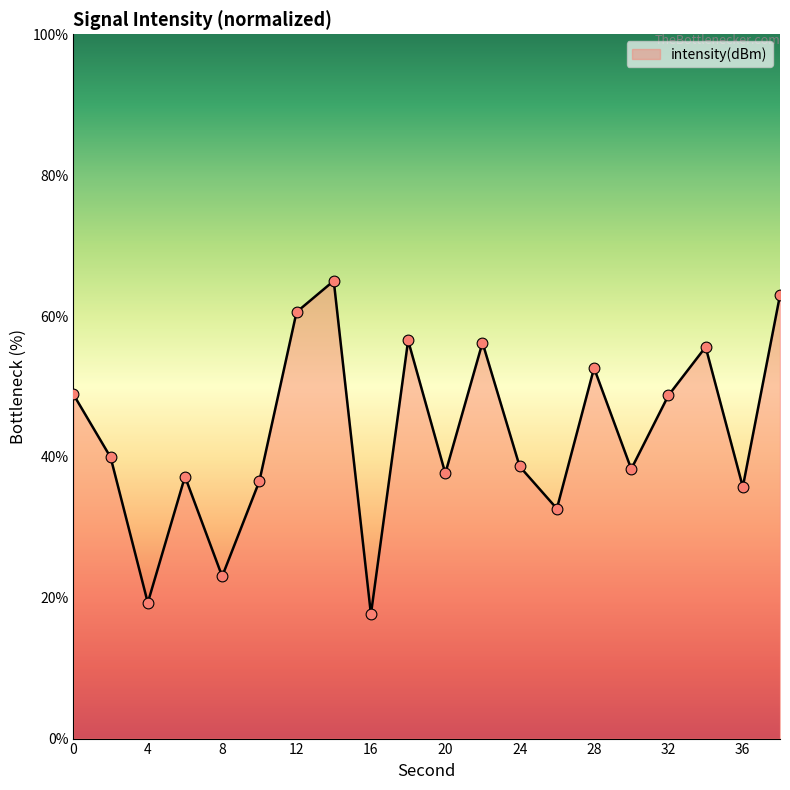

What is the difference between the maximum and minimum values?

47.3